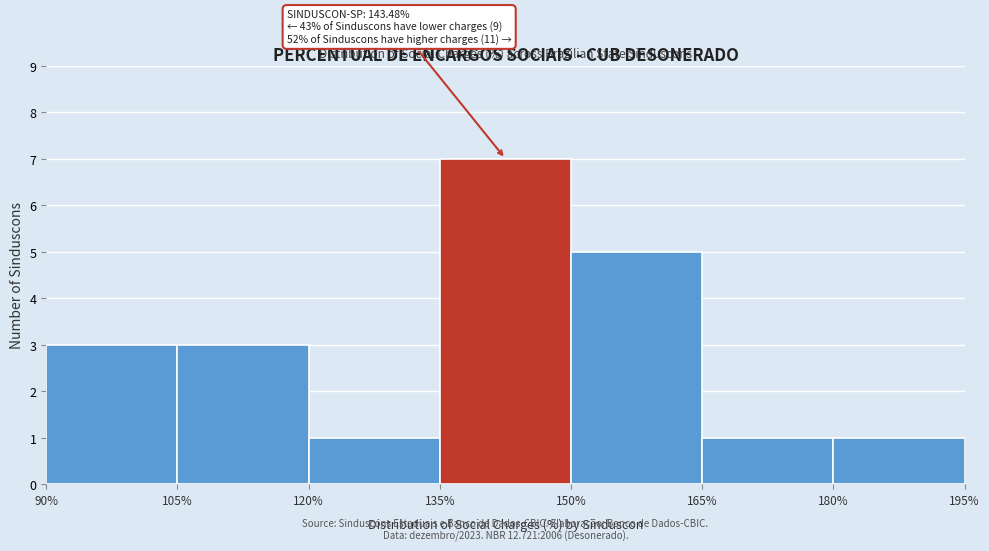

Which range on the x-axis has the tallest bar?

135% to 150%